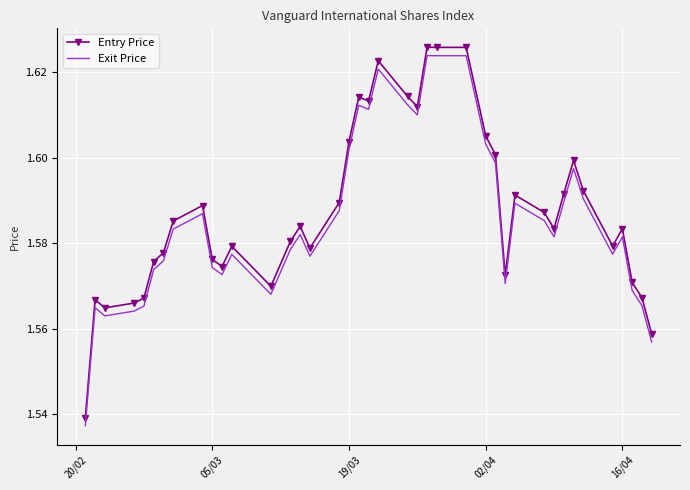

Which series has the widest spread of values?

Entry Price